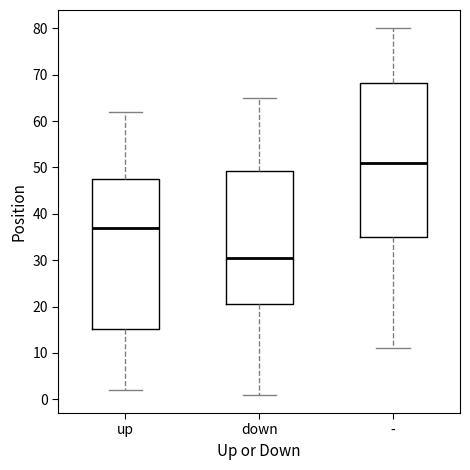

Reading left to right, read every box against the y-axis: the position of its median line, the range the box covers, and the ends of its whiskers. The values are not printed on the chart, so give them approximately, as read against the axis.

up: median 37, box 15 to 48, whiskers 2 to 62
down: median 31, box 21 to 49, whiskers 1 to 65
-: median 51, box 35 to 68, whiskers 11 to 80